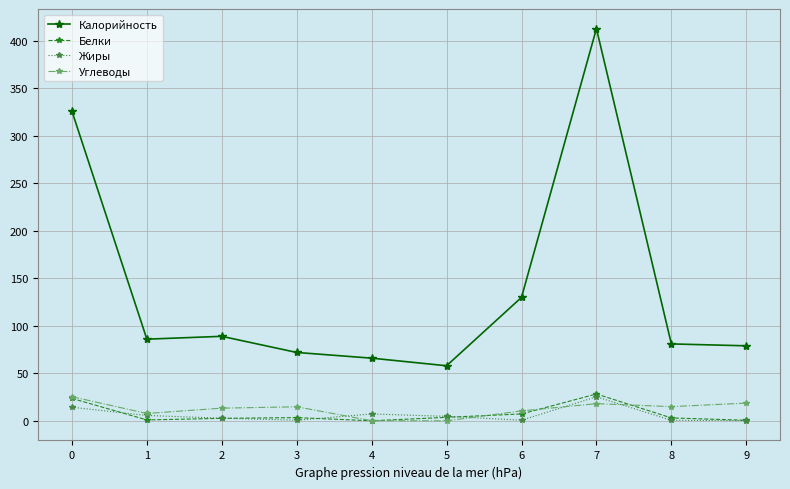

The value of Углеводы at 3 is 14.8. True or false?

True